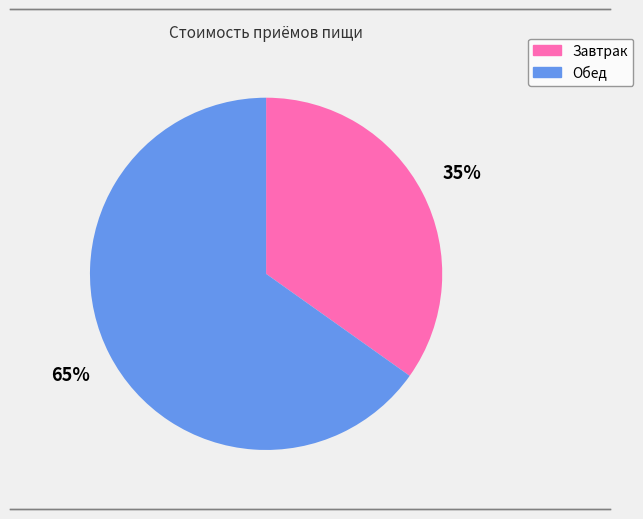

To the nearest percent, what is the difference between the largest and smallest slice percentages?

30%